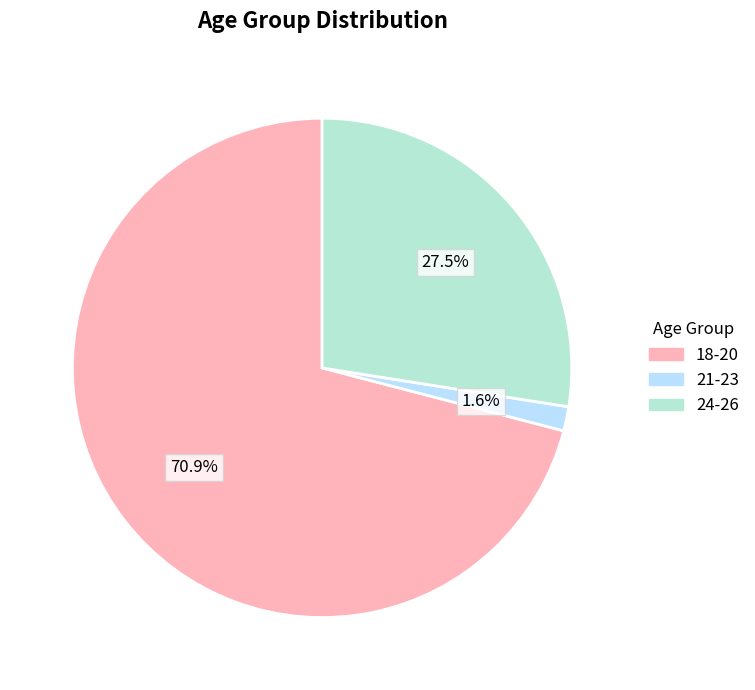

How many slices are in this pie chart?

3